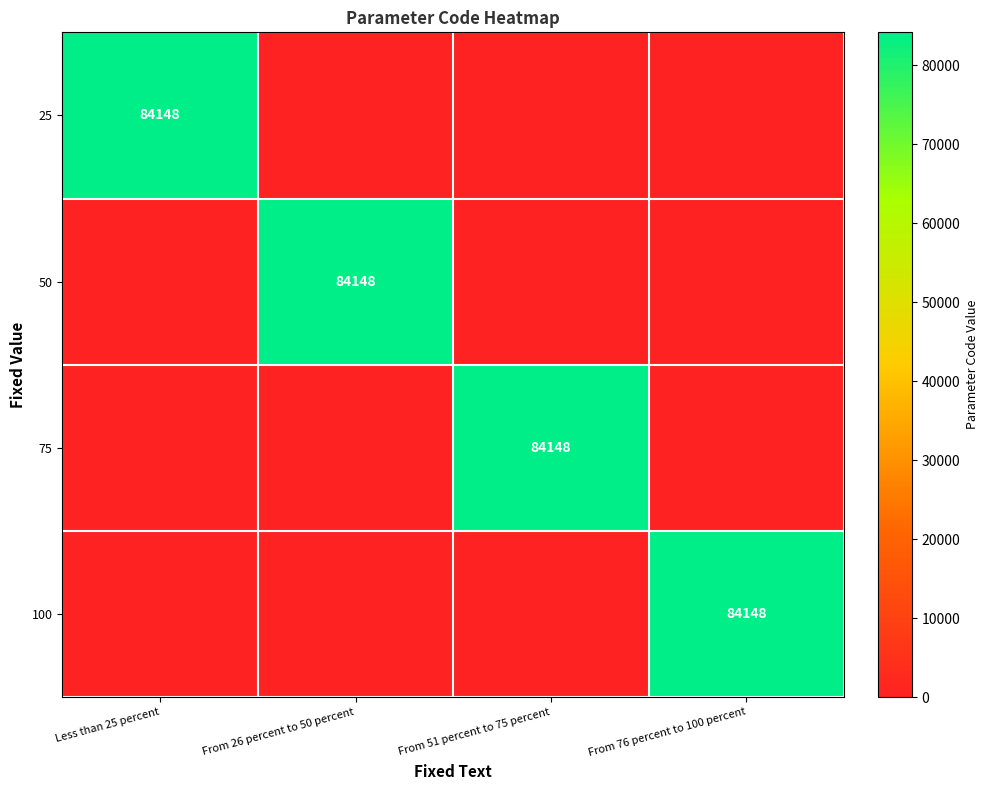

True or false: 75 has a value of 27559 at From 51 percent to 75 percent.

False